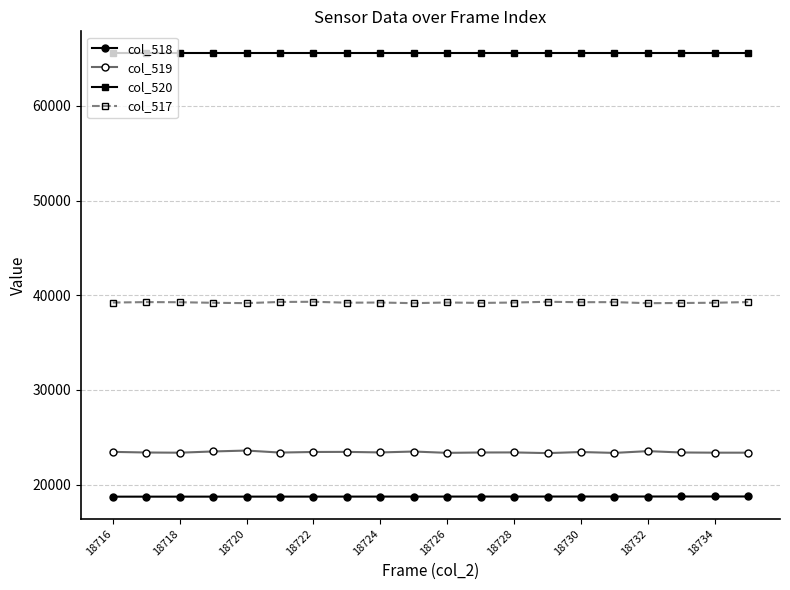

True or false: col_519 and col_520 cross at least once.

False